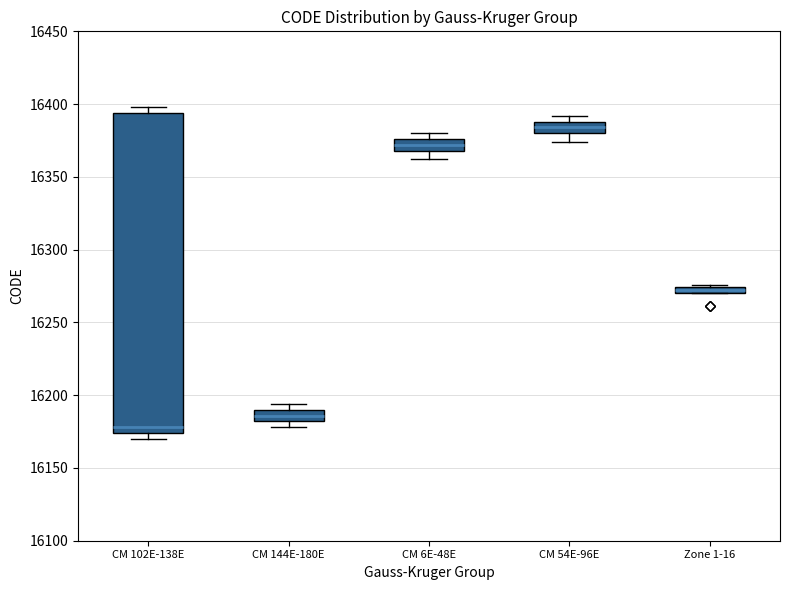

Which box has the lowest median line?

CM 102E-138E